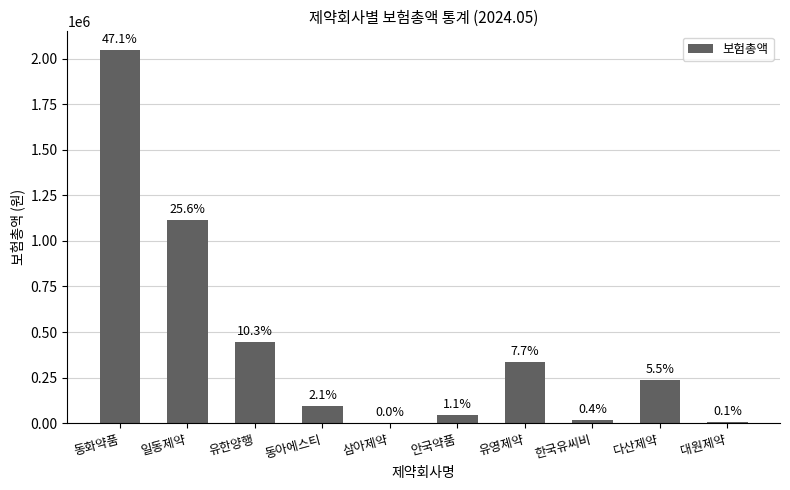

How many values exceed 236880?

4